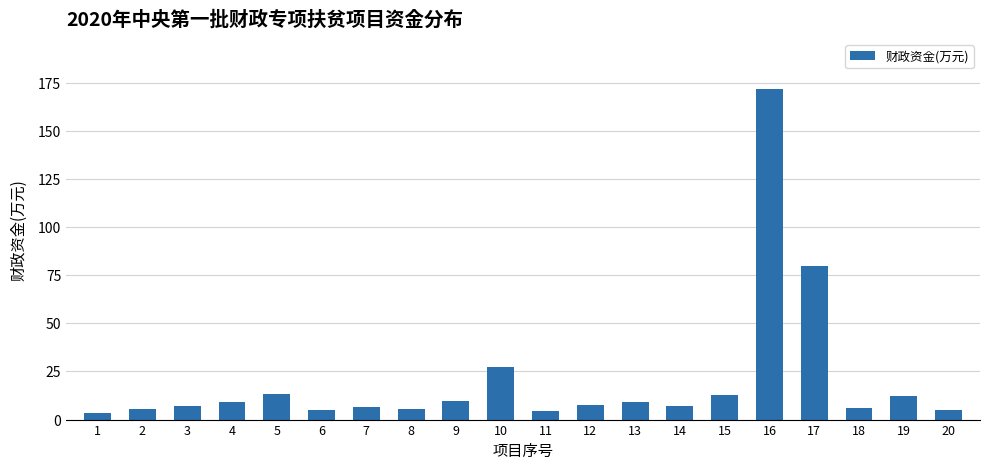

Count the number of categories in the chart.

20